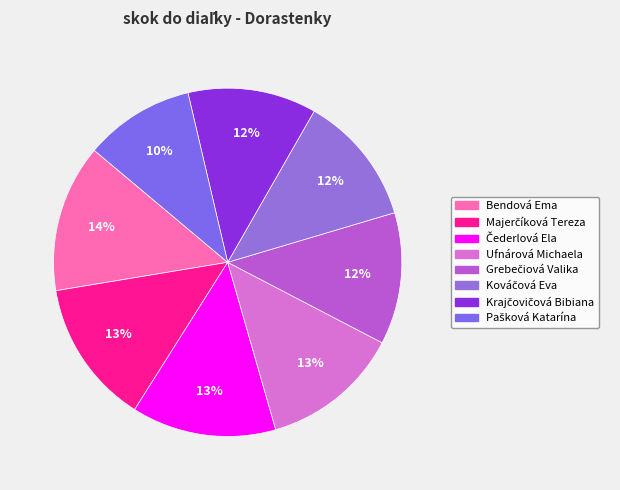

What is the change in value from Majerčíková Tereza to Krajčovičová Bibiana?

-49